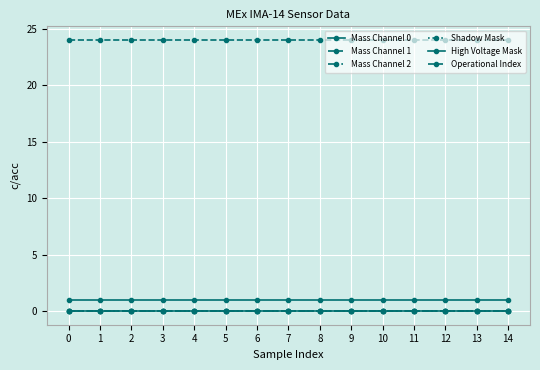

Does the chart have visible grid lines?

Yes